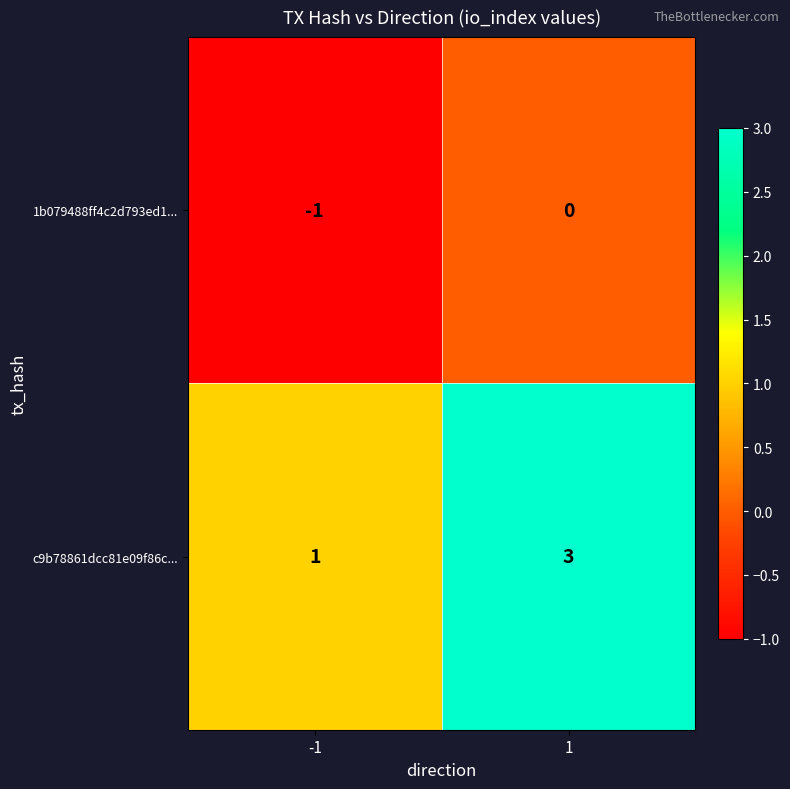

How many distinct data groups are displayed?

2